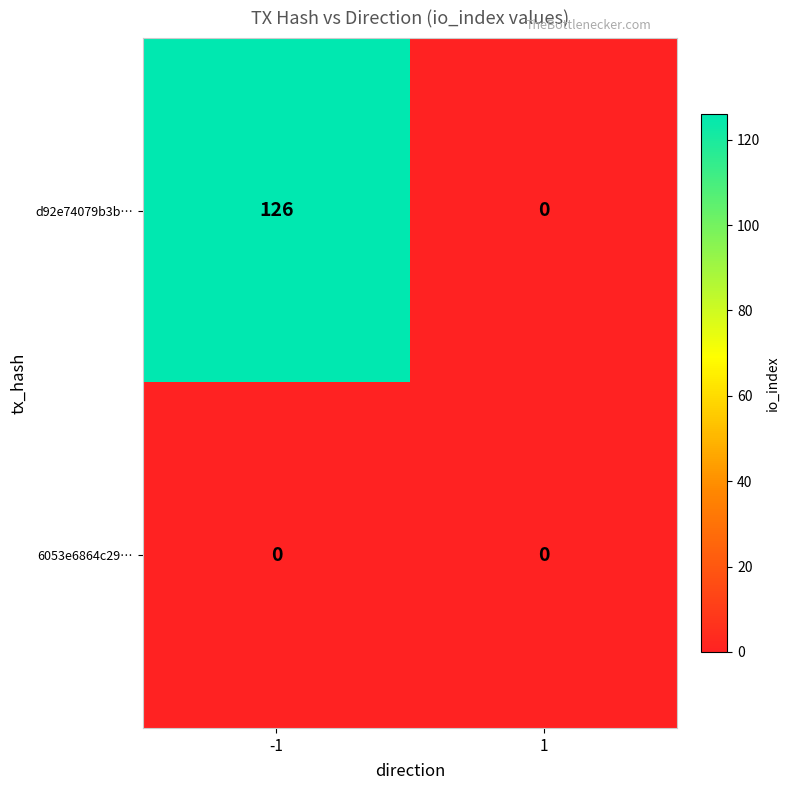

Is it true that d92e74079b3b… equals 70 at 1?

False